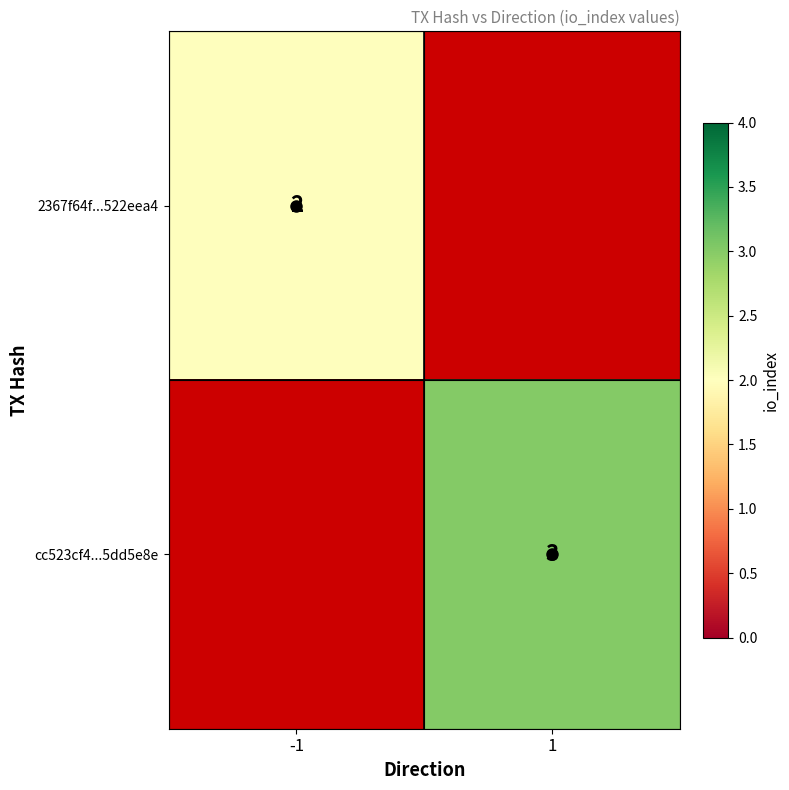

The cc523cf4...5dd5e8e series shows 4 at 1. True or false?

False